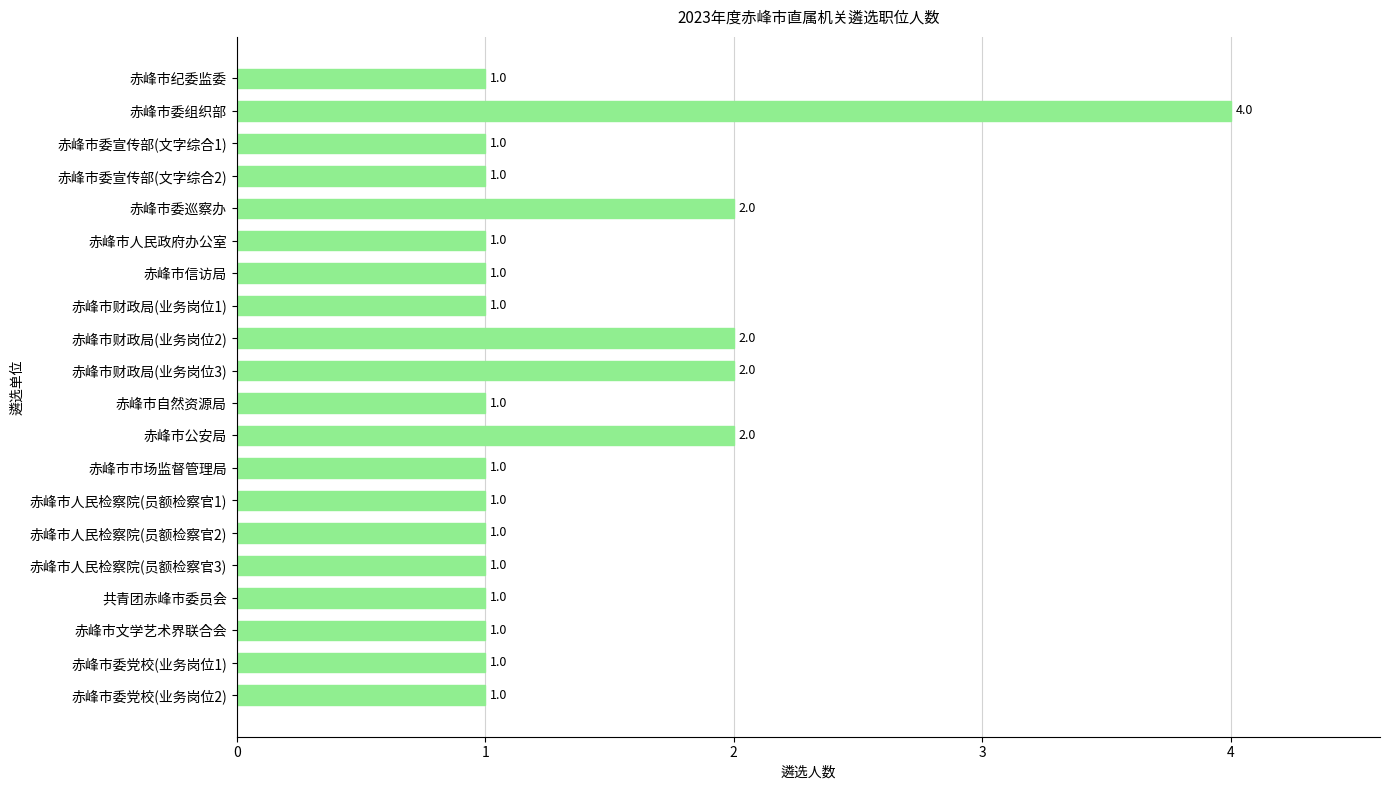

What is the maximum value shown in the chart?

4